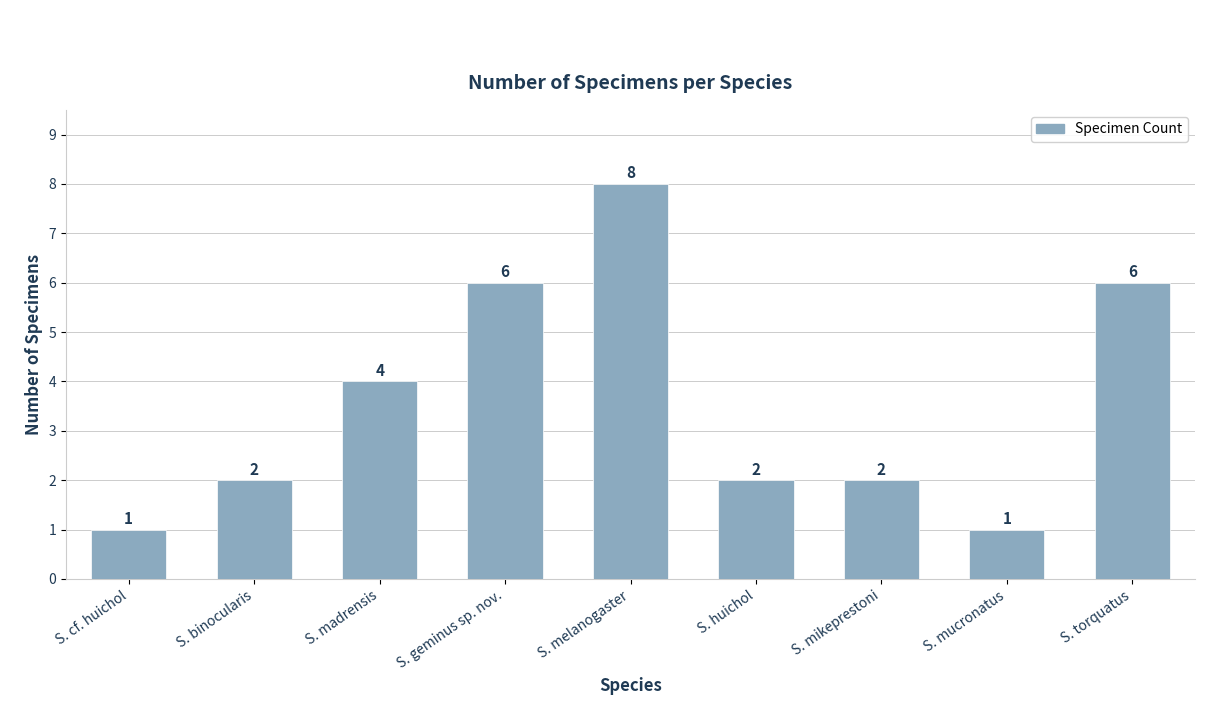

What is the greatest value displayed?

8